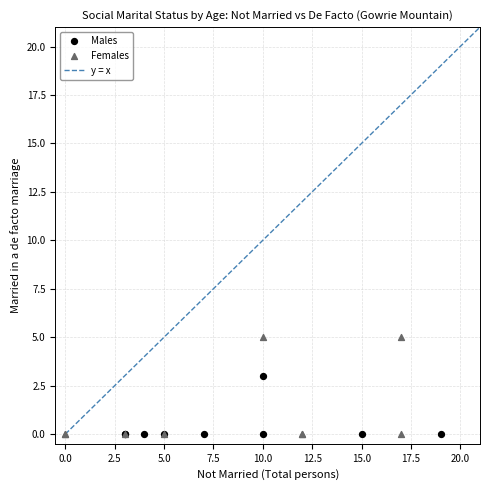

Which series has the widest spread of Y values?

Females